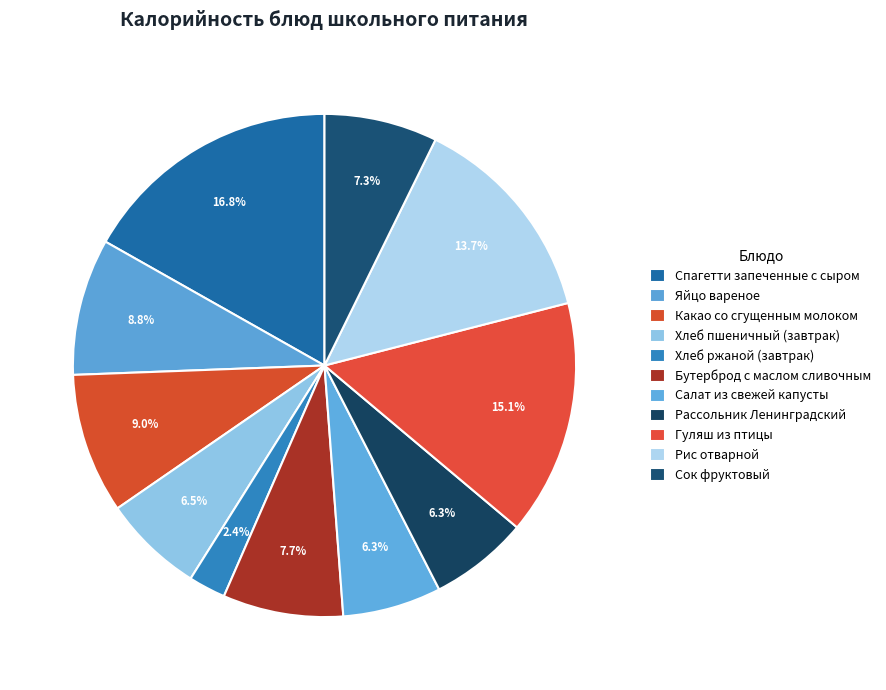

Is it true that Рис отварной is 14% of the pie?

True